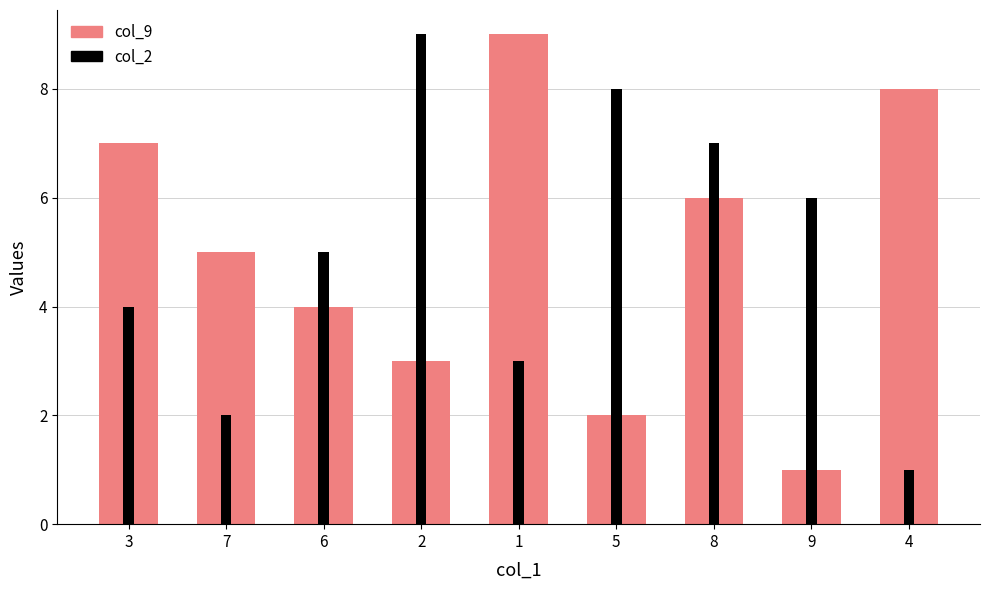

What value does the col_2 series have at 4?

1